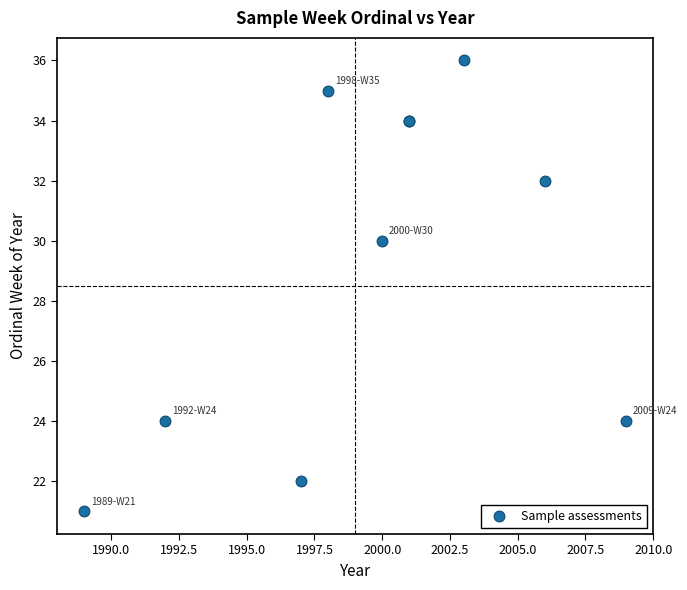

What Y value in the scatter plot is closest to 28?

30